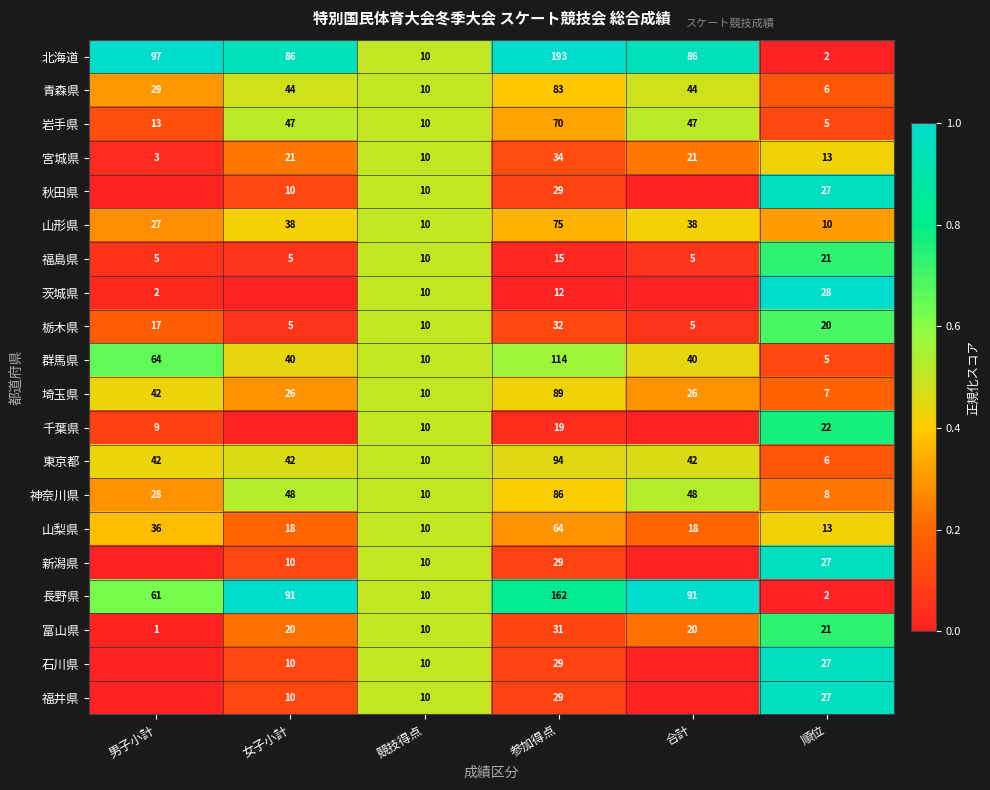

The value of 群馬県 at 順位 is 3. True or false?

False